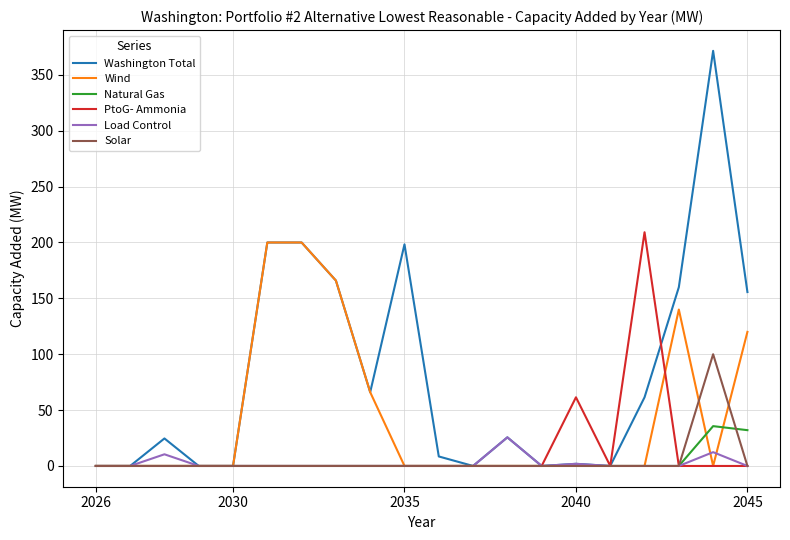

Which series has the widest spread of values?

Washington Total